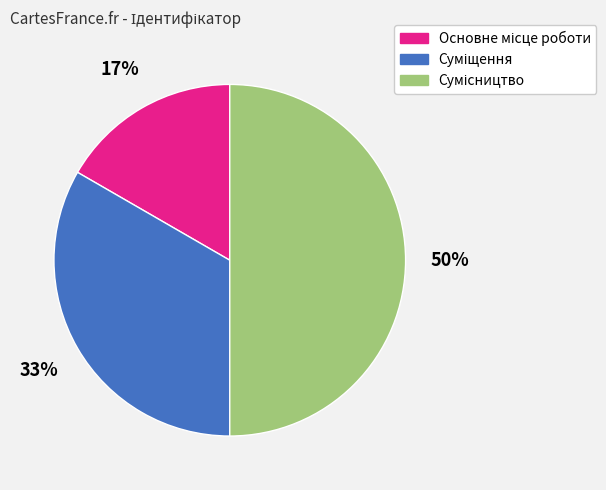

To the nearest percent, what is the difference between the largest and smallest slice percentages?

33%